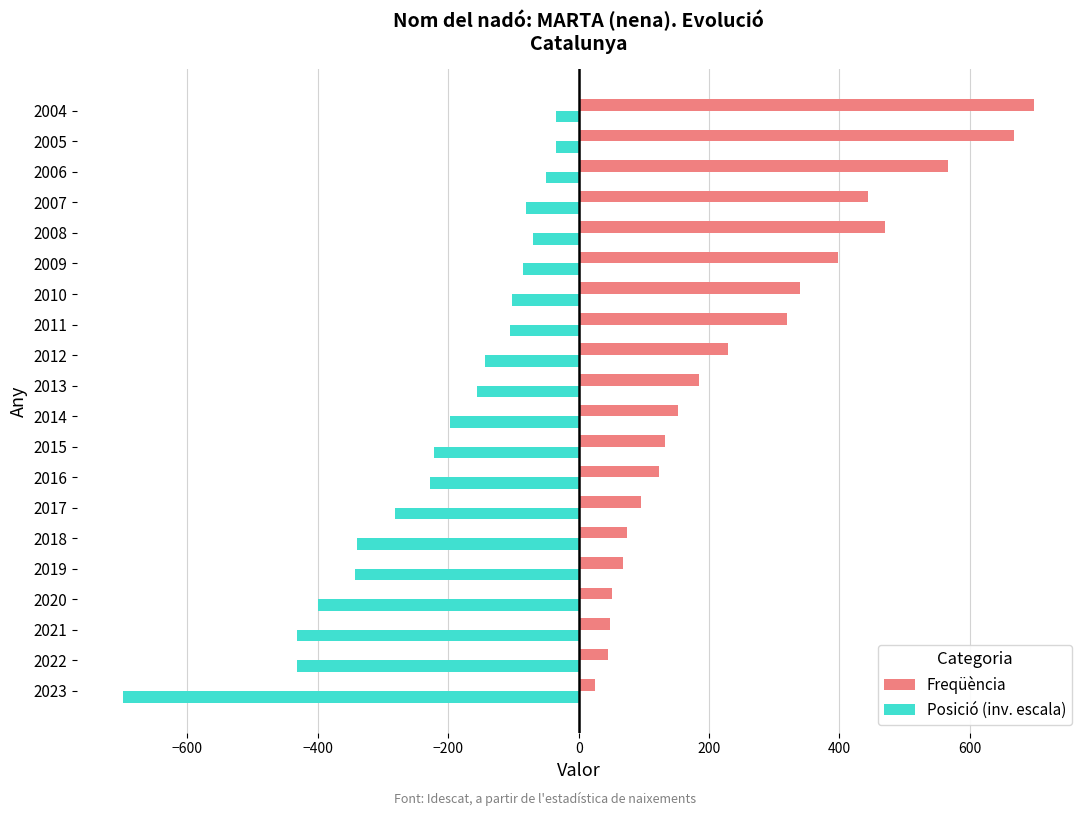

Which series has the largest total across all categories?

Freqüència